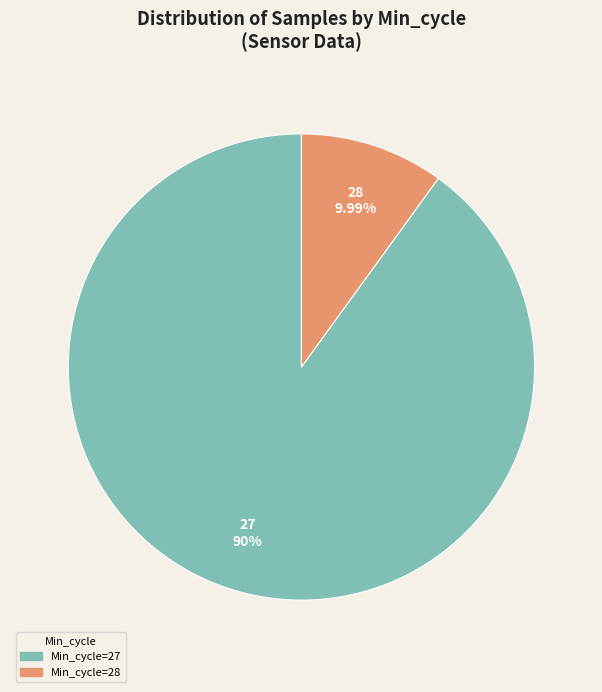

Does any single category account for the majority?

Yes